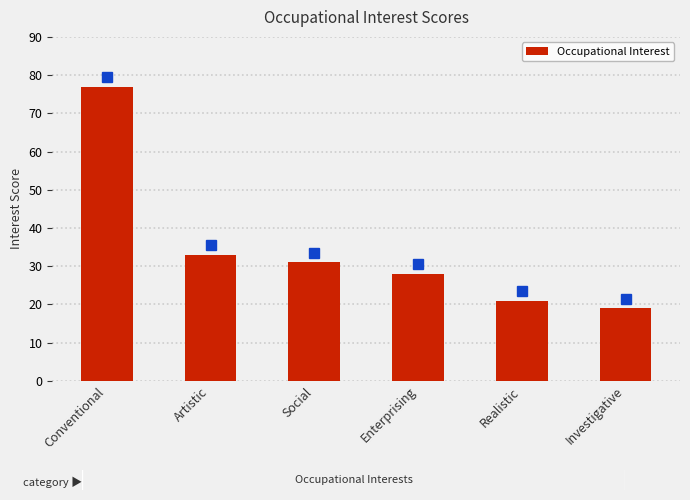

What is the average value?

35